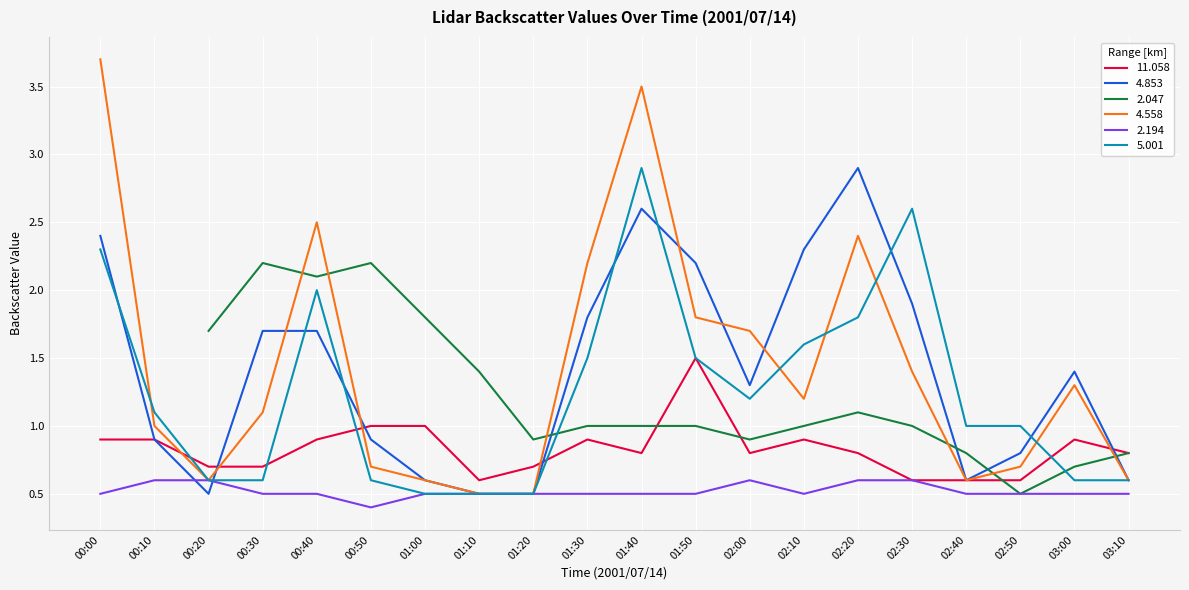

The 5.001 series shows 1.0 at 00:50. True or false?

False